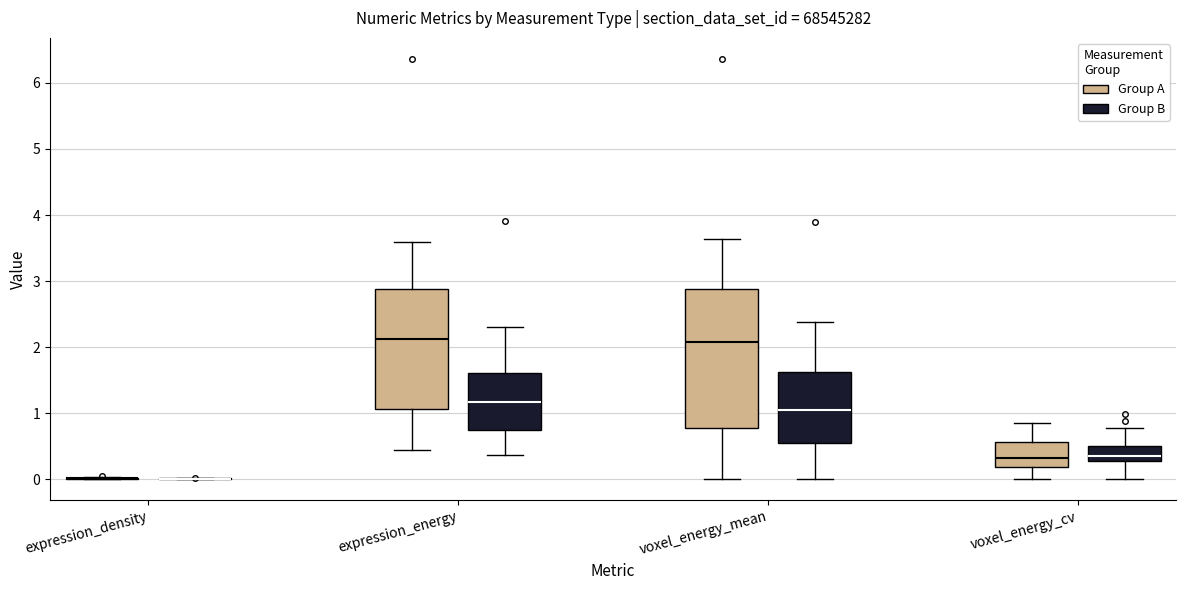

Reading left to right, read every box against the y-axis: the position of its median line, the range the box covers, and the ends of its whiskers. The values are not printed on the chart, so give them approximately, as read against the axis.

expression_density (Group A): box collapsed to a line at 0.0, whiskers 0.0 to 0.0
expression_density (Group B): box collapsed to a line at 0.0, whiskers 0.0 to 0.0
expression_energy (Group A): median 2.1, box 1.1 to 2.9, whiskers 0.4 to 3.6
expression_energy (Group B): median 1.2, box 0.7 to 1.6, whiskers 0.4 to 2.3
voxel_energy_mean (Group A): median 2.1, box 0.8 to 2.9, whiskers 0.0 to 3.6
voxel_energy_mean (Group B): median 1.1, box 0.5 to 1.6, whiskers 0.0 to 2.4
voxel_energy_cv (Group A): median 0.3, box 0.2 to 0.6, whiskers 0.0 to 0.8
voxel_energy_cv (Group B): median 0.4, box 0.3 to 0.5, whiskers 0.0 to 0.8